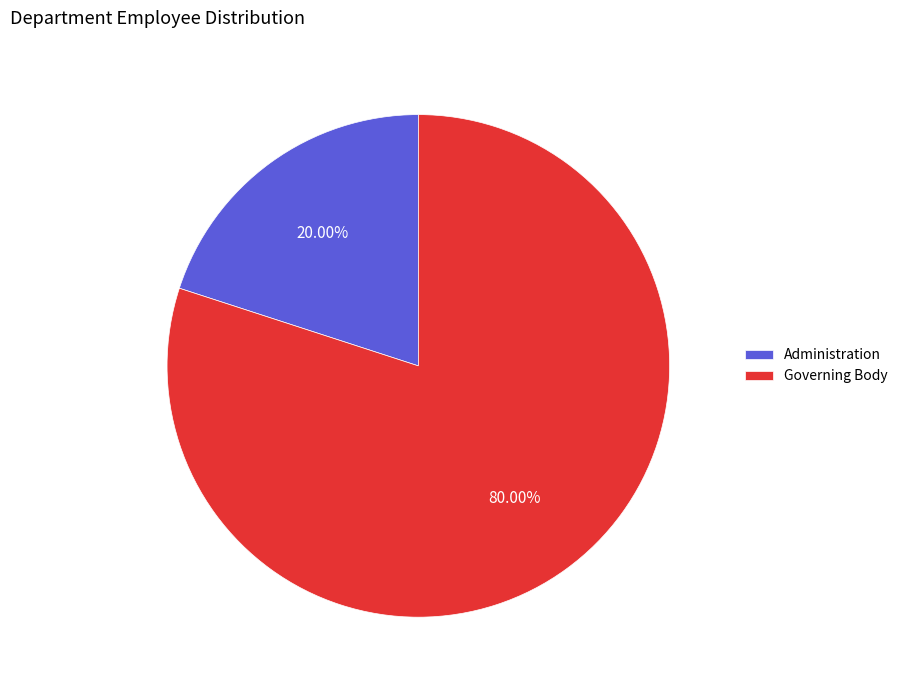

To the nearest percent, what portion does Administration represent?

20%